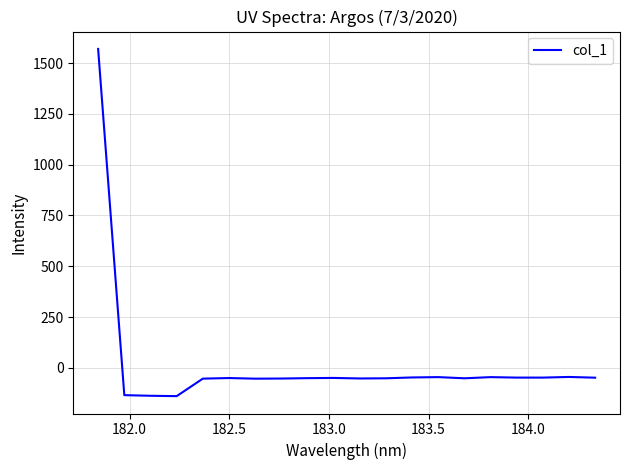

What is the greatest value displayed?

1569.7